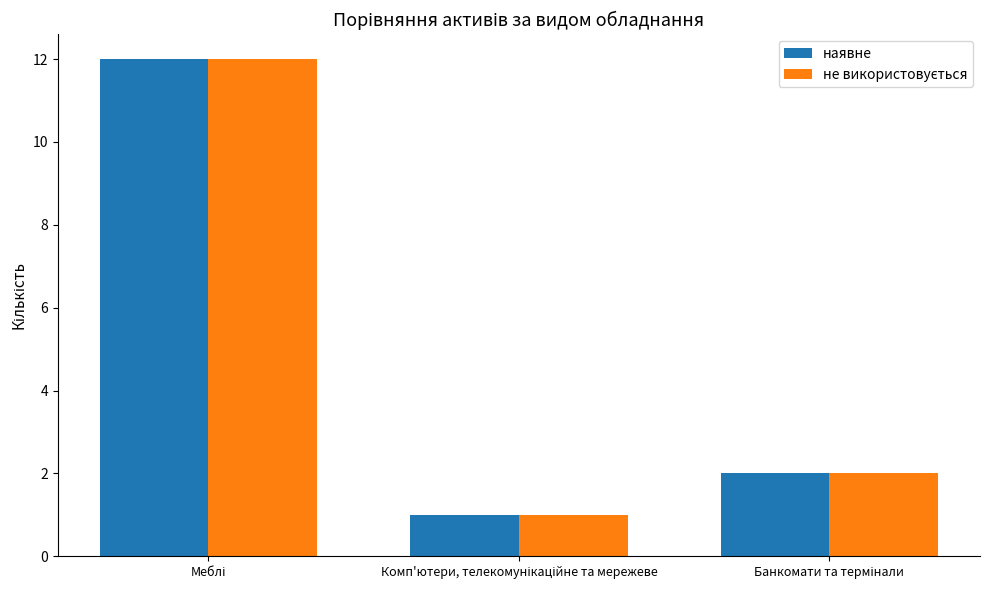

What is the highest value of the наявне series?

12